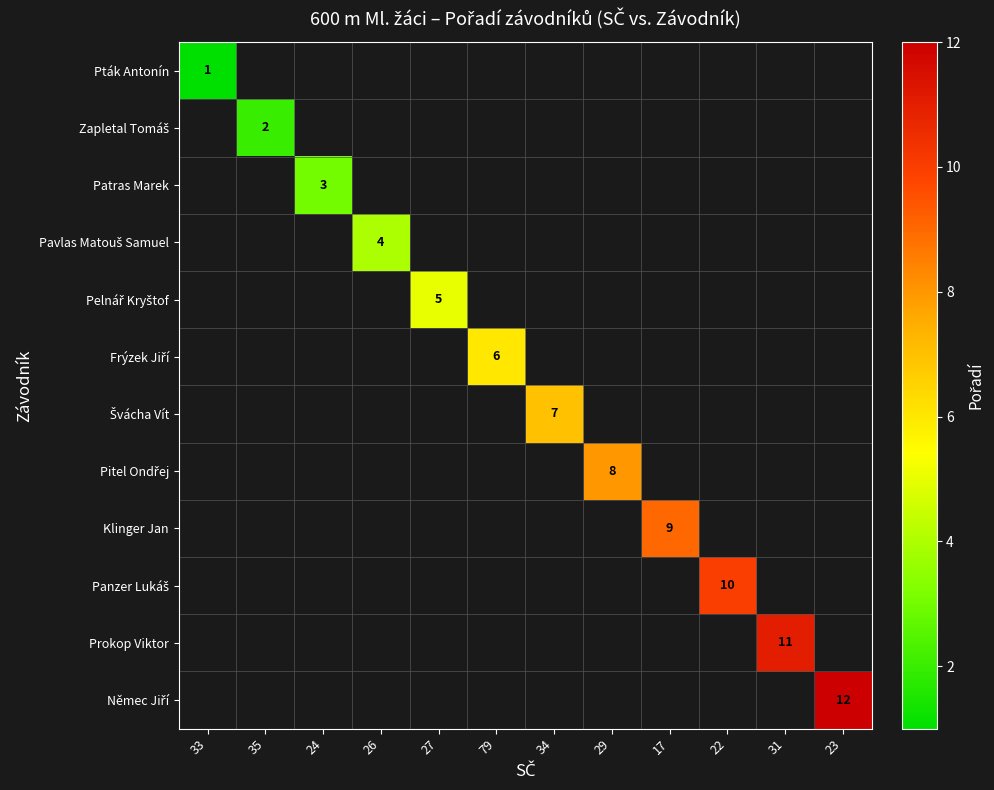

Which series has the widest spread of values?

Pták Antonín